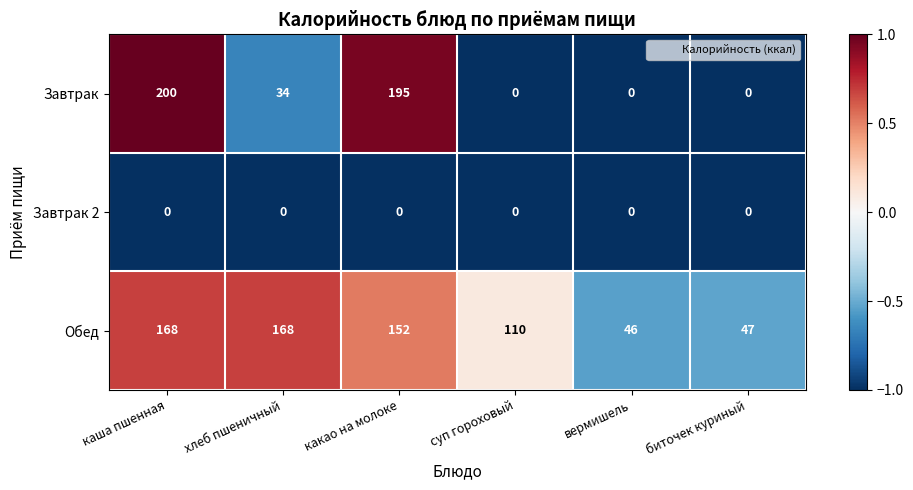

What is the total value across all series at хлеб пшеничный?

202